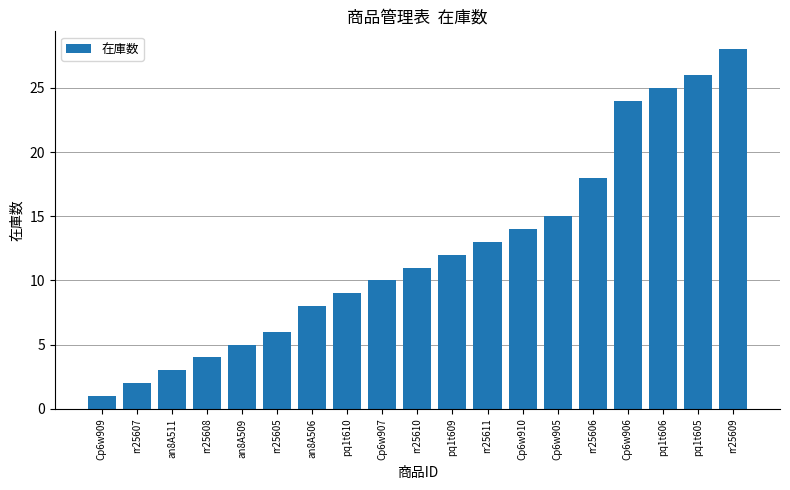

The chart shows a value of 25 at pq1t606. True or false?

True